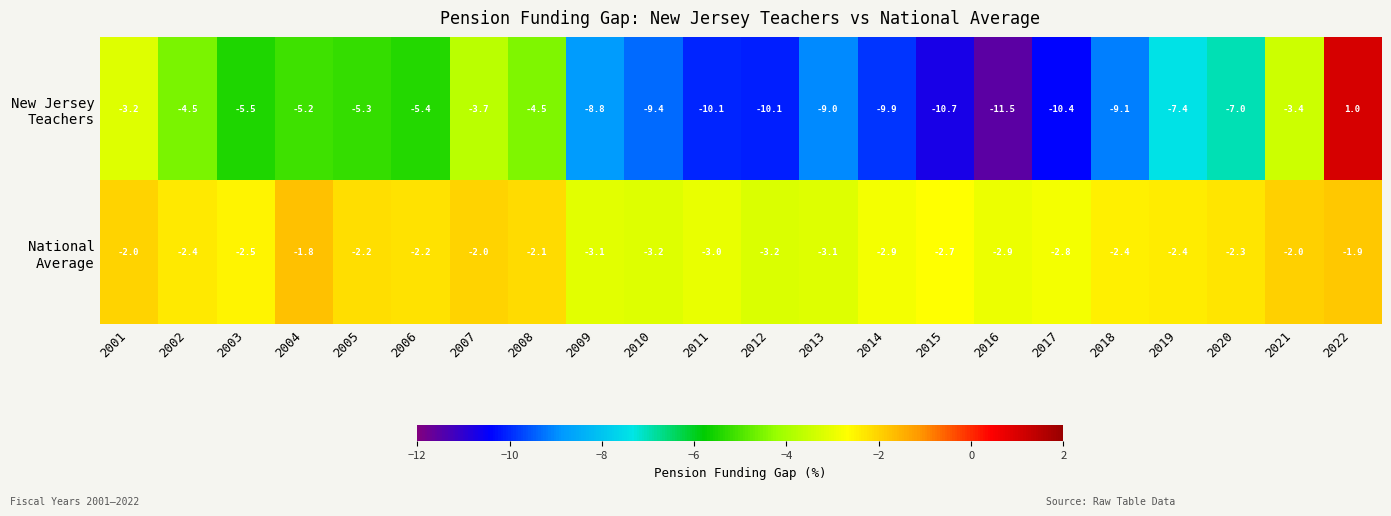

How many series are shown in this chart?

2